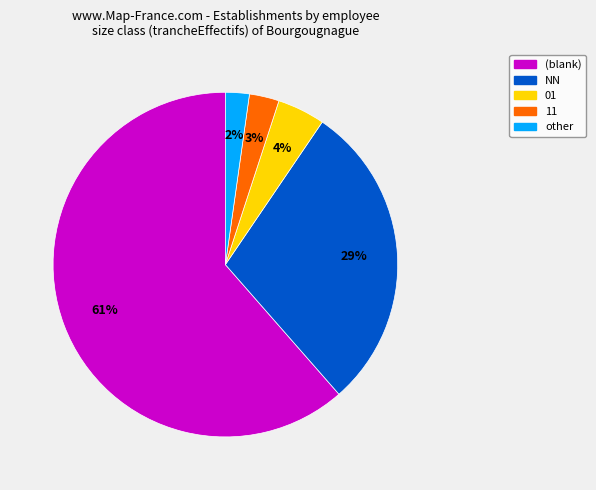

Does any single category account for the majority?

Yes